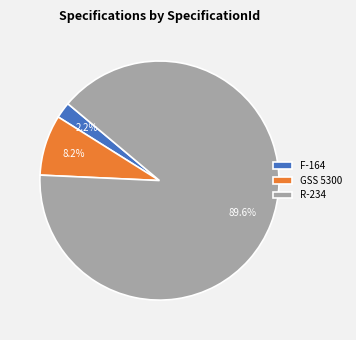

What percentage do R-234 and GSS 5300 together represent?

97.8%